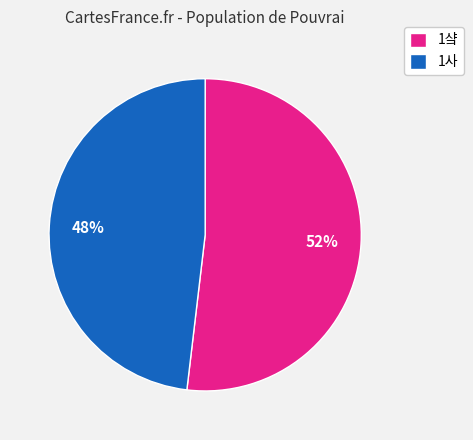

Rank the categories by value from lowest to highest.

1사, 1샼